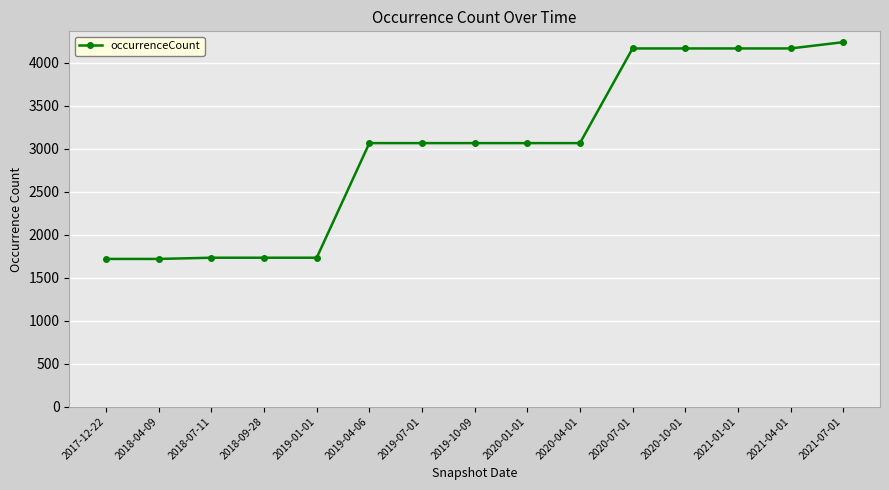

What is the change in value from 2020-04-01 to 2021-01-01?

+1101